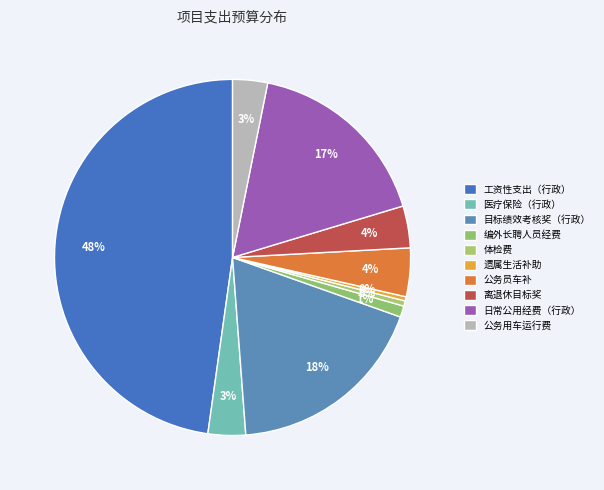

To the nearest percent, what portion does 公务用车运行费 represent?

3%